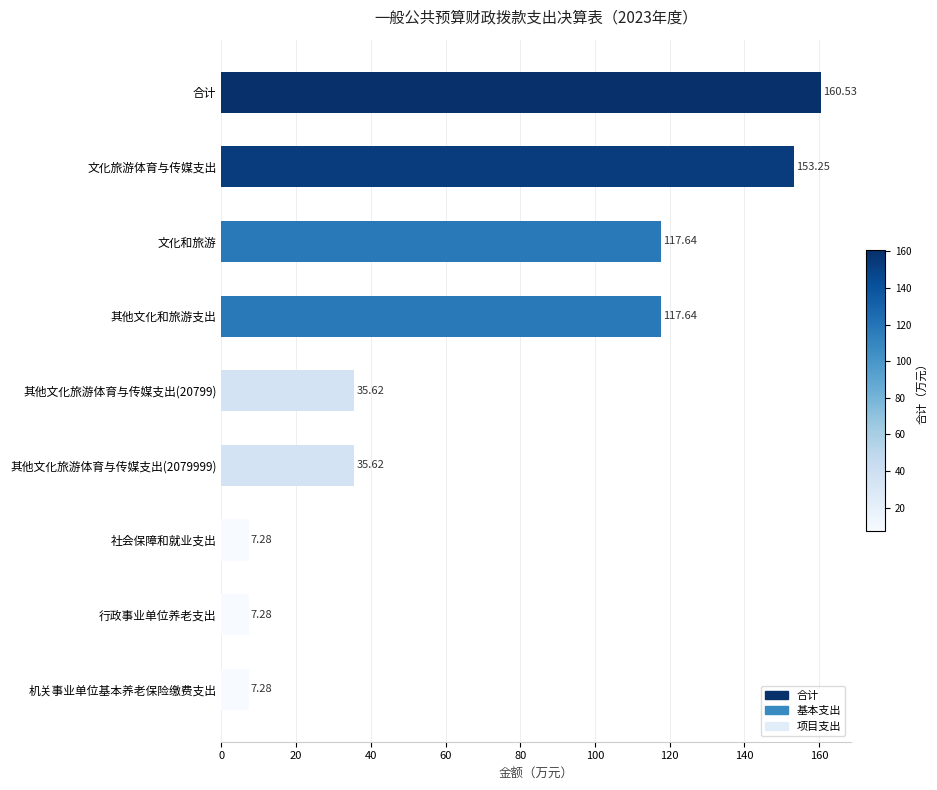

What is the greatest value displayed?

160.5